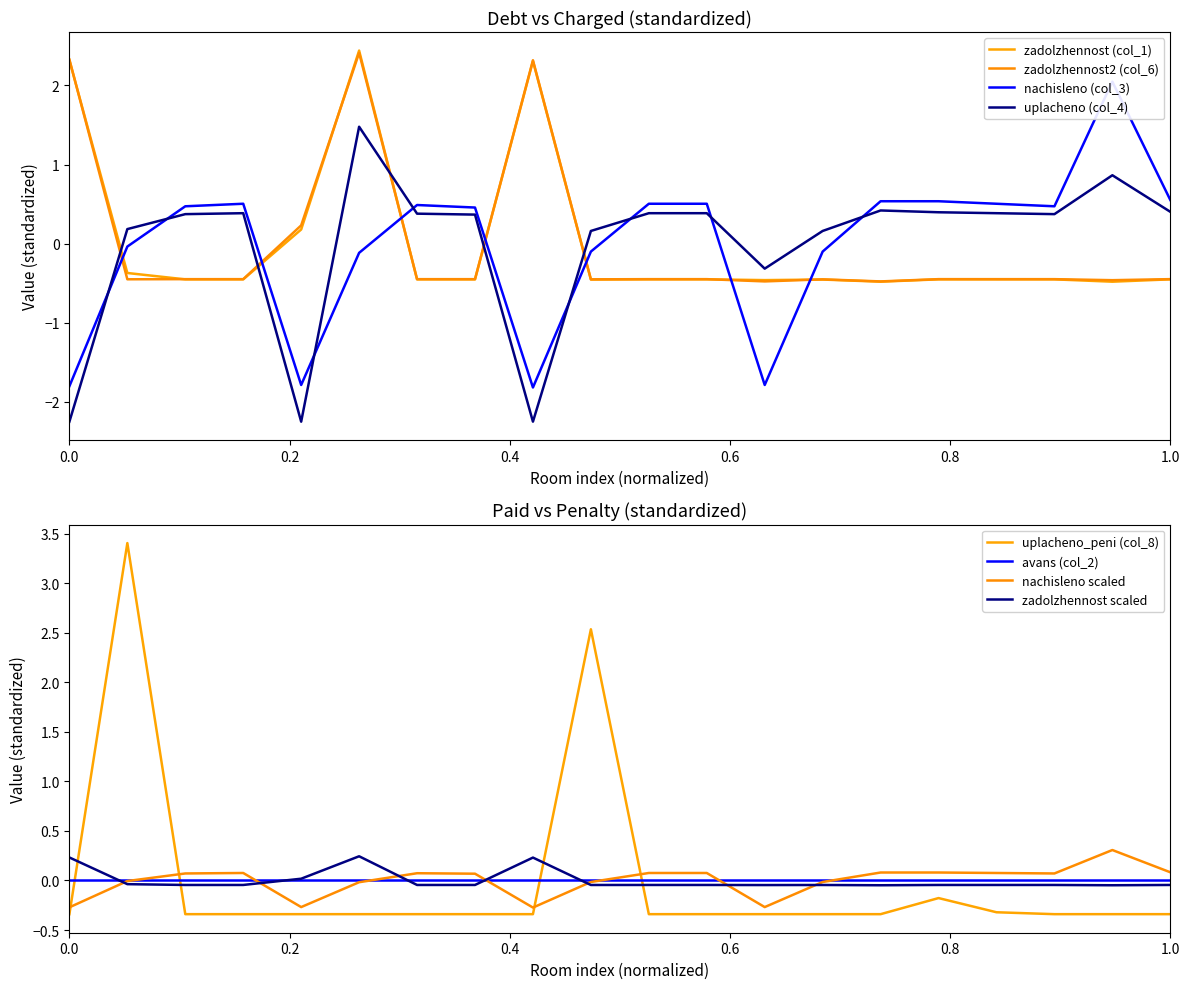

Which series has the largest total across all categories?

nachisleno (col_3)